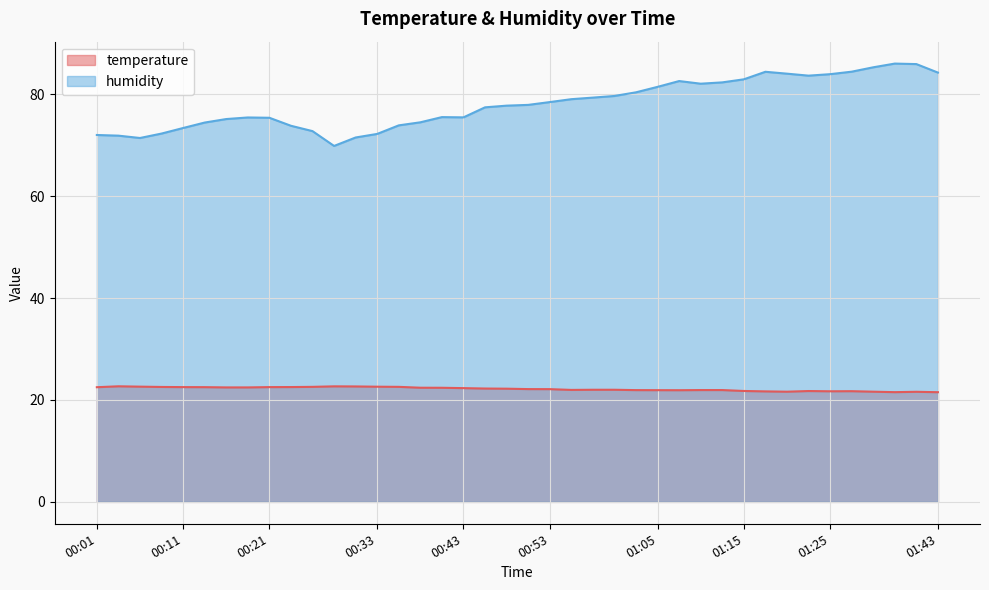

Read the humidity value at 00:50.

77.9